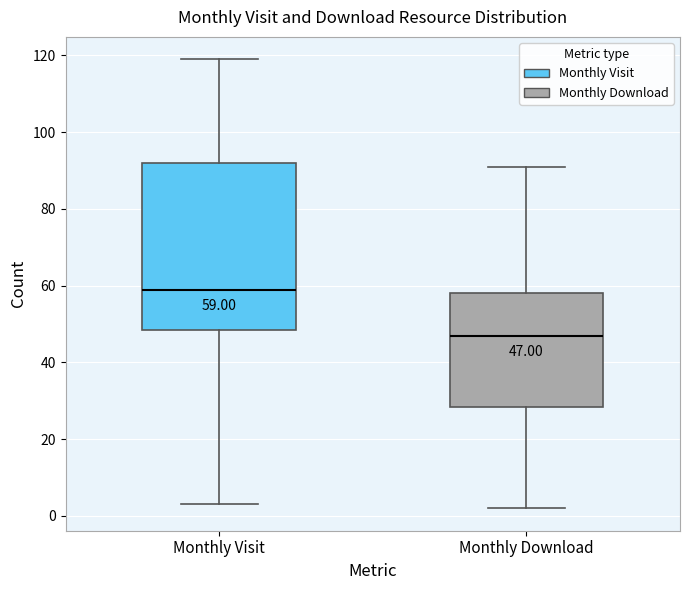

Which box has the lowest median line?

Monthly Download